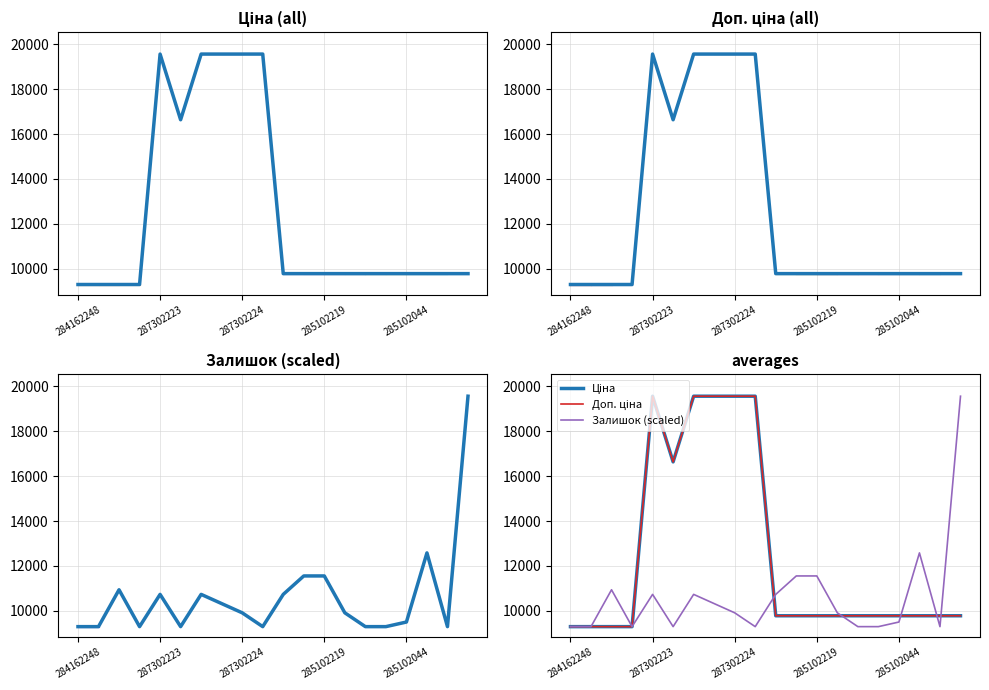

True or false: Доп. ціна and Доп. ціна (trend) intersect in this chart.

False